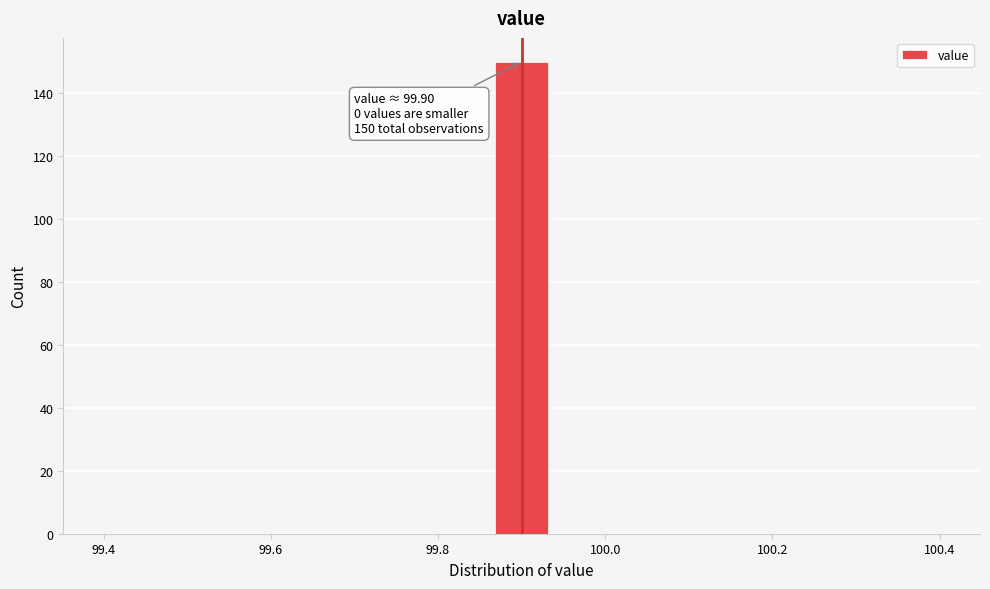

Around what value on the x-axis is the tallest bar? Give the approximate position of its centre, as read against the axis.

99.90